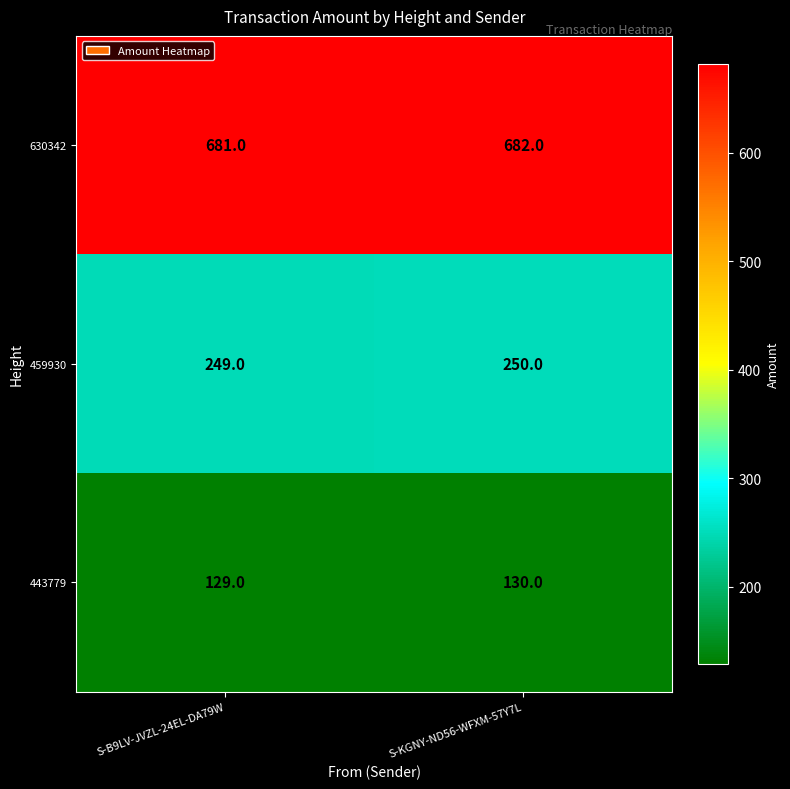

The value of 630342 at S-KGNY-ND56-WFXM-57Y7L is 424. True or false?

False